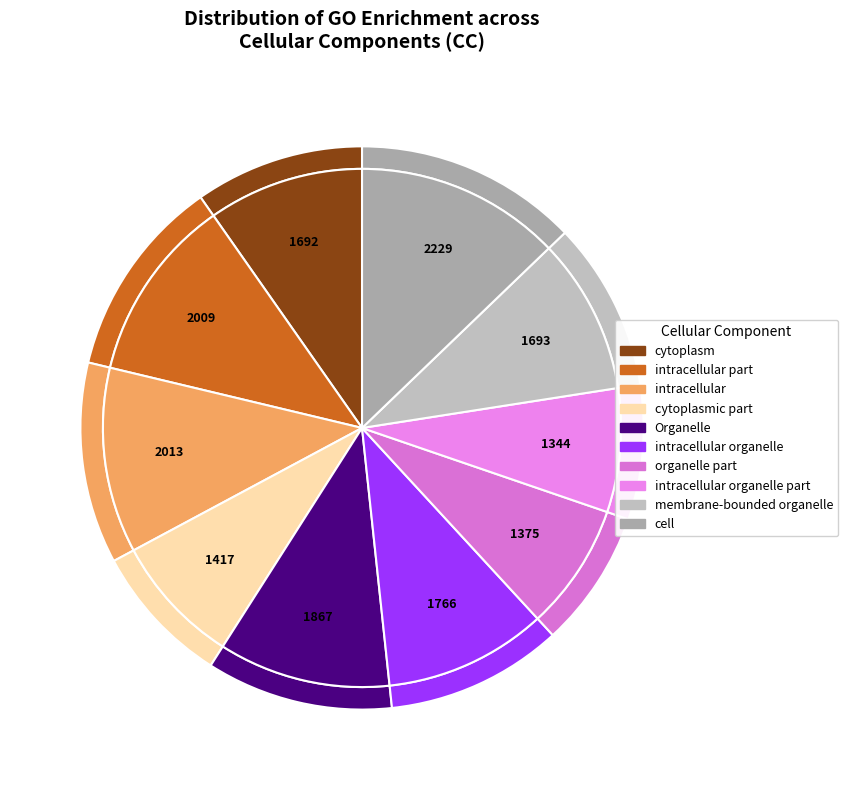

To the nearest percent, what is the difference between the largest and smallest slice percentages?

5%